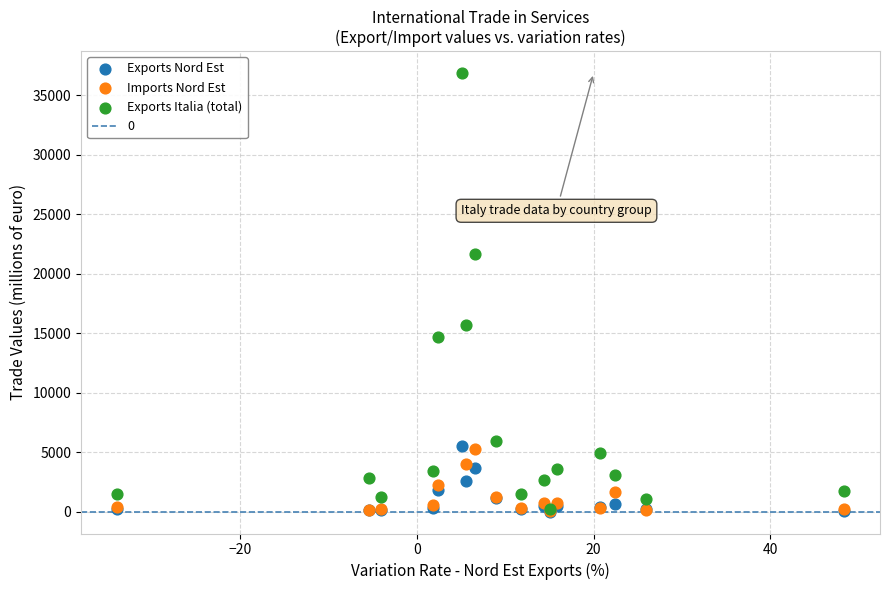

Which series has the largest Y range (max minus min)?

Exports Italia (total)